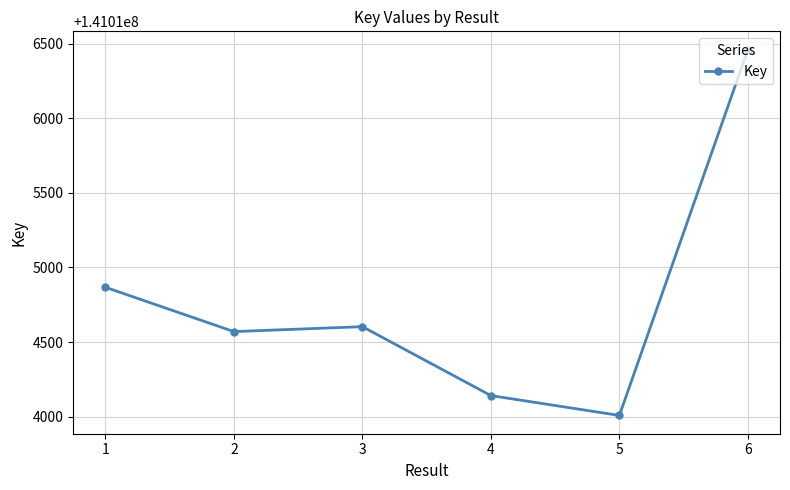

True or false: the data shows 245173098 at 3.

False